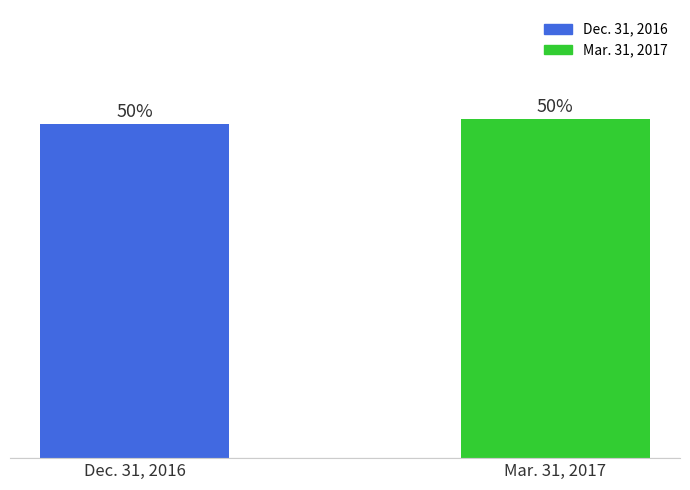

Where is the data nearest to the value 4128?

Dec. 31, 2016